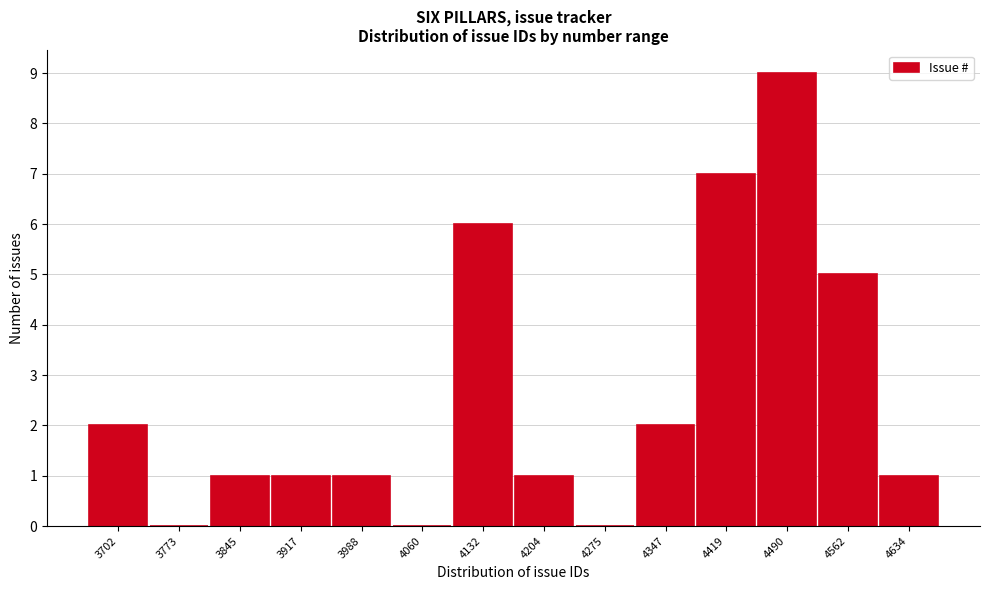

Reading left to right, extract all data points from this chart.

3702=2	3773=0	3845=1	3917=1	3988=1	4060=0	4132=6	4204=1	4275=0	4347=2	4419=7	4490=9	4562=5	4634=1